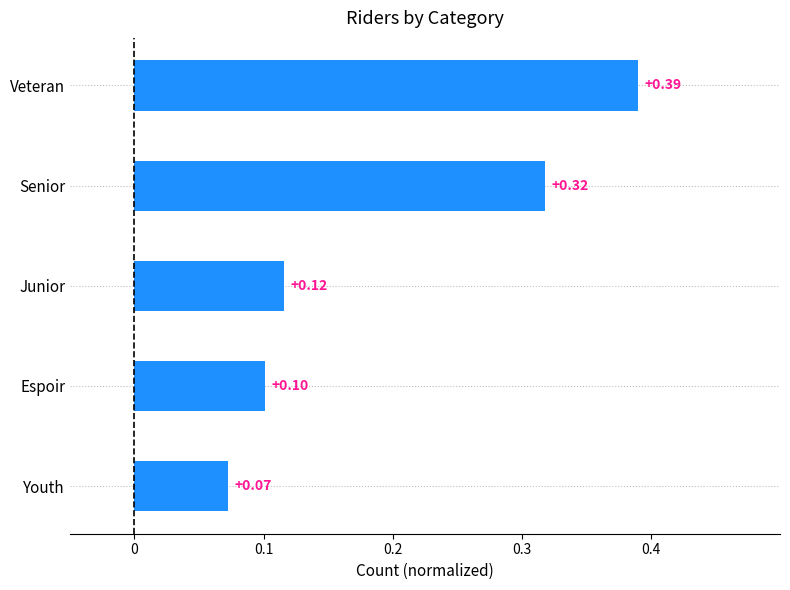

What is the sum of all values?

1.0